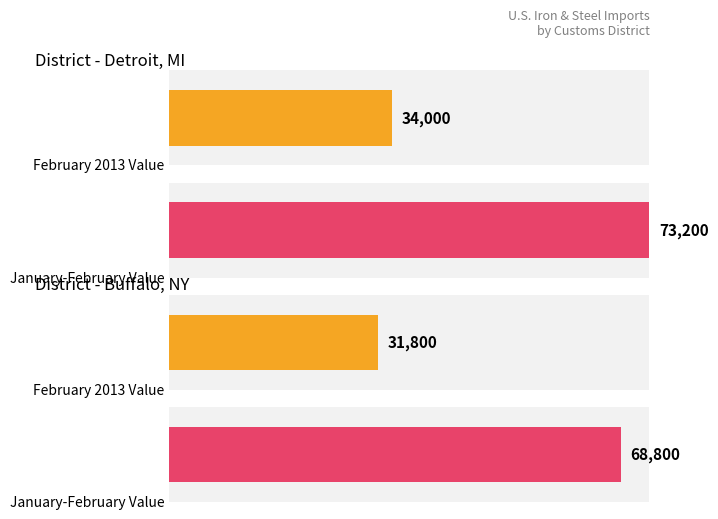

What is the greatest value displayed?

73200